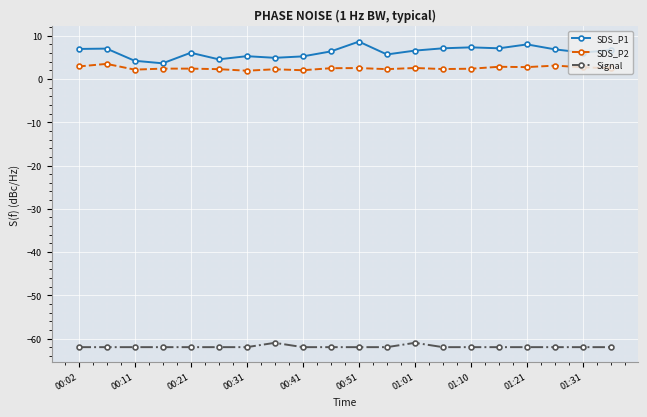

True or false: Signal and SDS_P2 cross at least once.

False